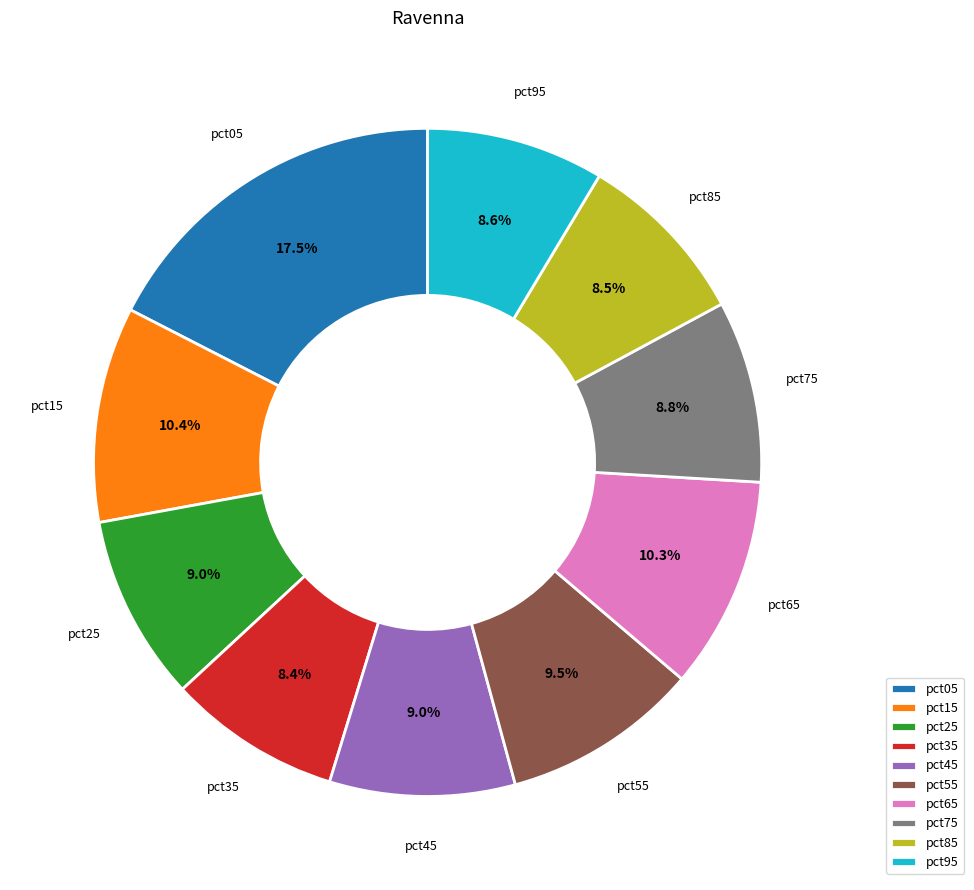

True or false: pct25 accounts for 19% of the total.

False